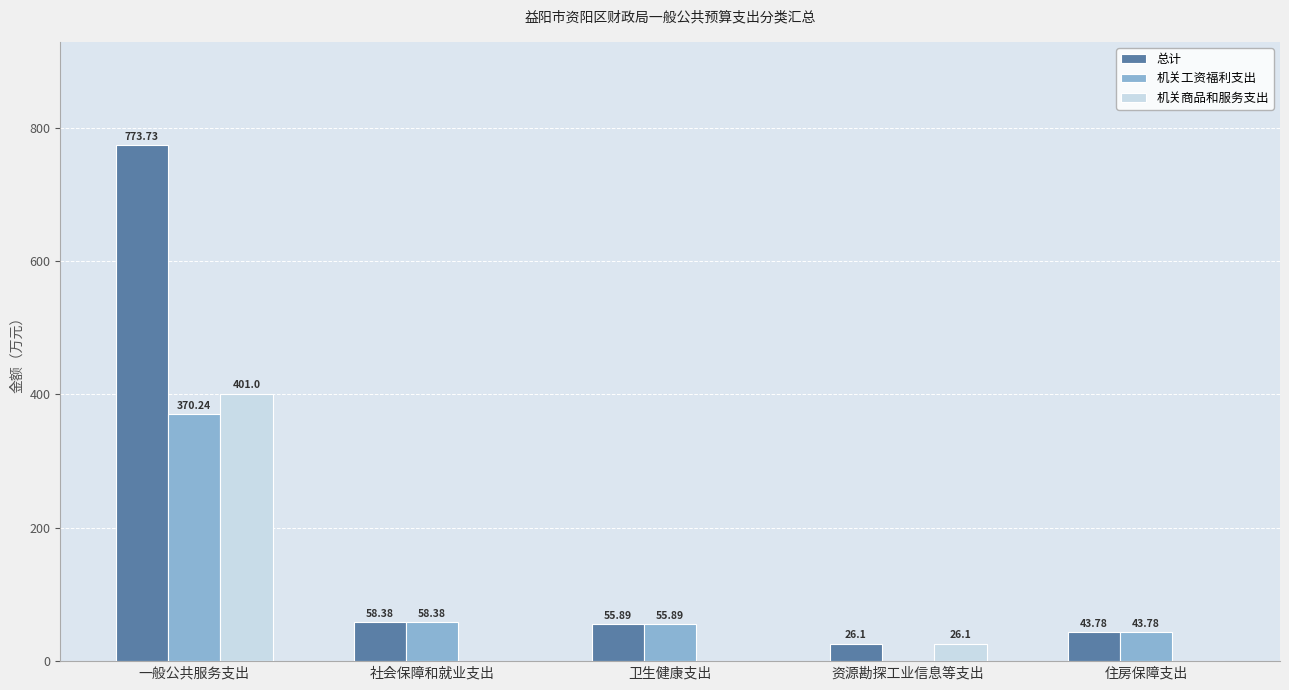

Reading right to left, extract all data points from this chart.

总计: 43.8	26.1	55.9	58.4	773.7
机关工资福利支出: 43.8	0.0	55.9	58.4	370.2
机关商品和服务支出: 0.0	26.1	0.0	0.0	401.0